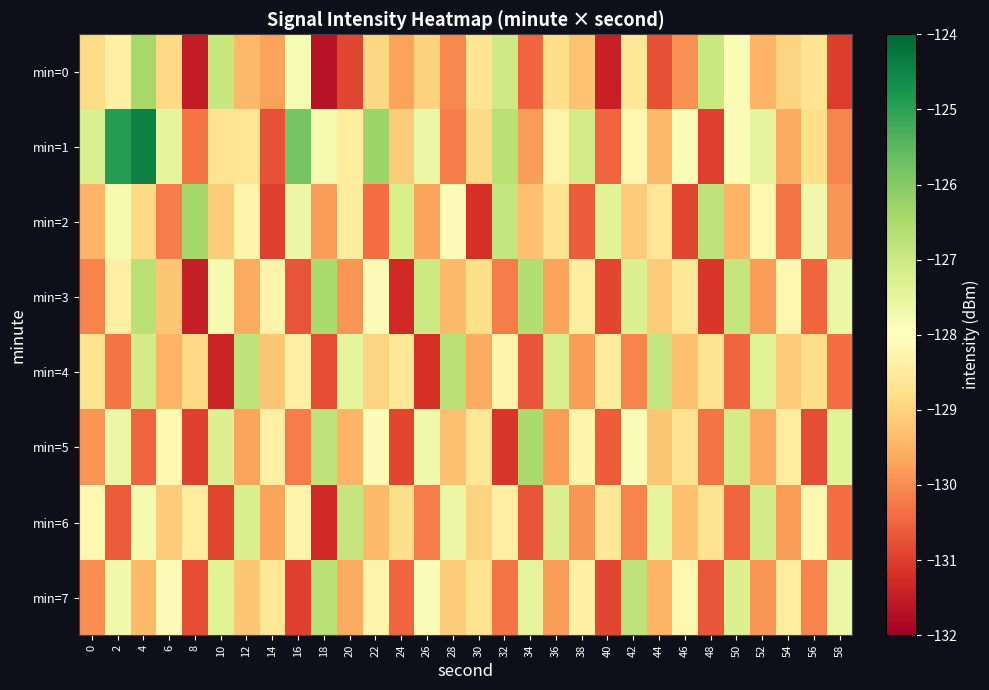

Which series has the largest total across all categories?

min=1